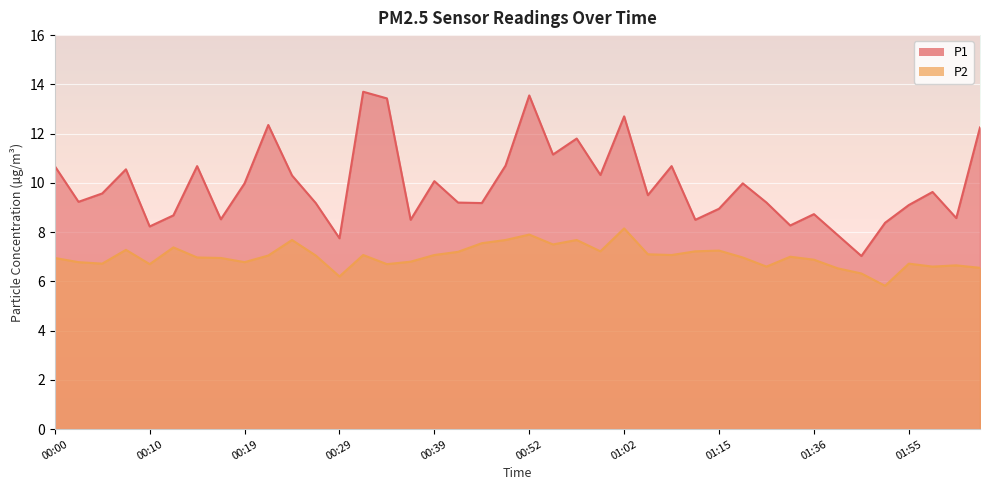

Rank the categories by P2 value from highest to lowest.

01:02, 00:52, 00:24, 00:49, 00:57, 00:47, 00:54, 00:12, 00:07, 01:15, 00:59, 01:09, 00:41, 01:04, 00:32, 00:39, 01:07, 00:22, 00:27, 01:25, 00:15, 01:17, 00:00, 00:17, 01:36, 00:36, 00:02, 00:19, 00:05, 01:55, 00:10, 00:34, 02:06, 01:20, 01:58, 02:08, 01:47, 01:50, 00:29, 01:52